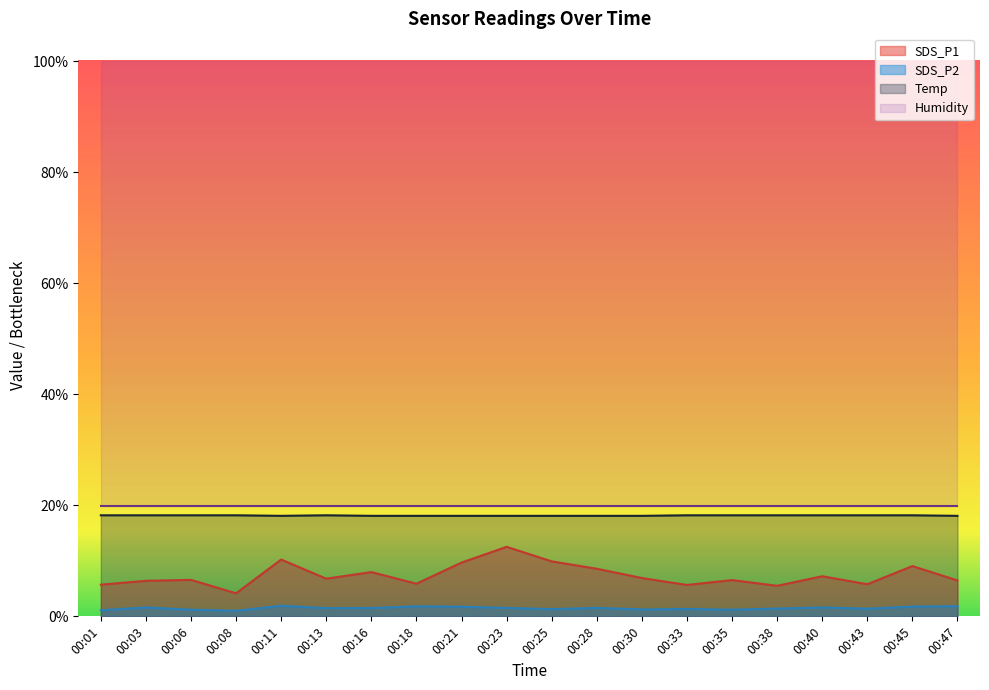

Between 00:28 and 00:30, which is larger?

00:28